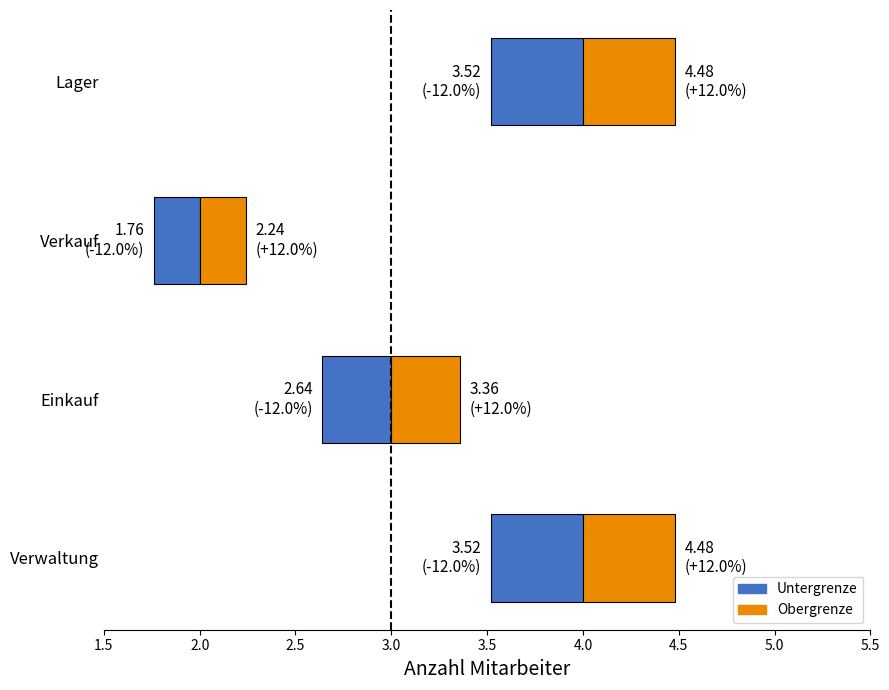

True or false: the data shows 3 at Einkauf.

True